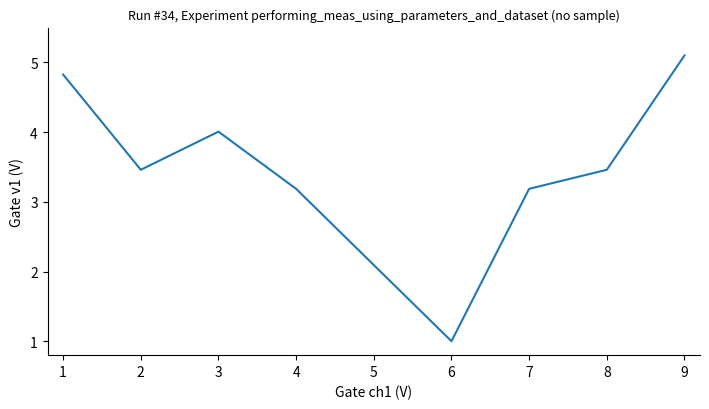

Which has a higher value, 1 or 4?

1